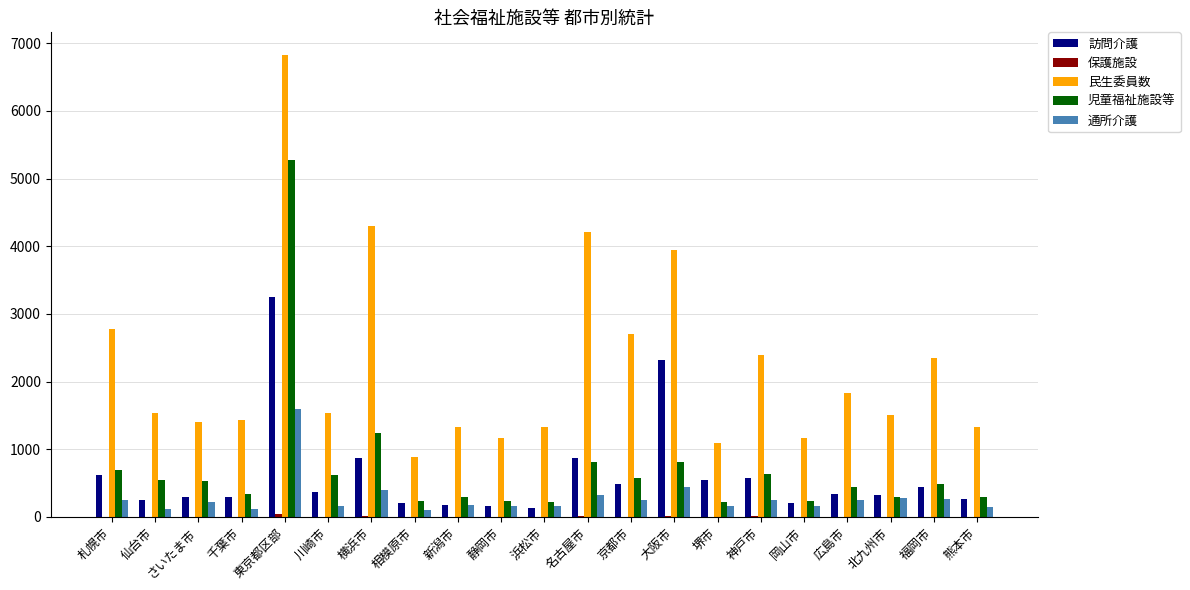

Which label corresponds to the largest value in the chart?

東京都区部